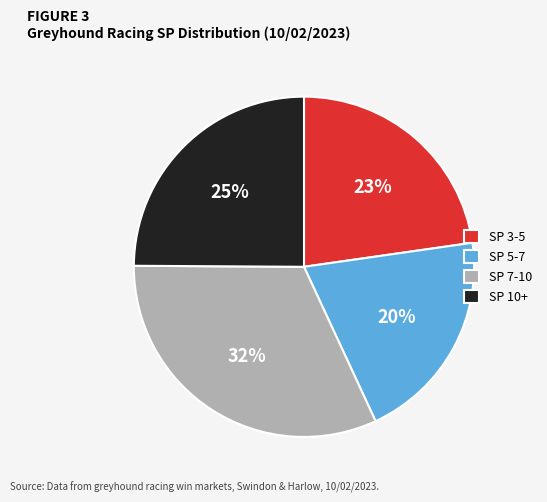

Which slice is the smallest?

SP 5-7